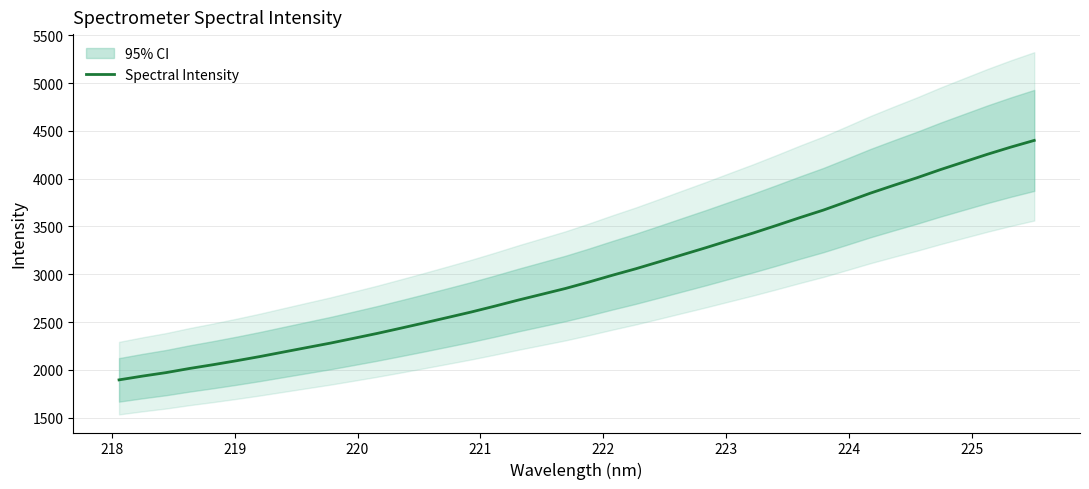

What is the highest value of the Spectral Intensity series?

4400.0